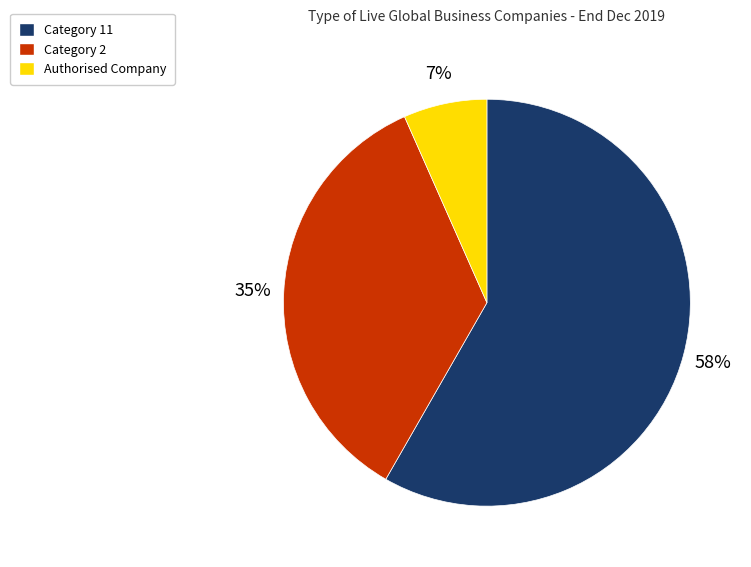

To the nearest percent, what is the average slice percentage?

33%